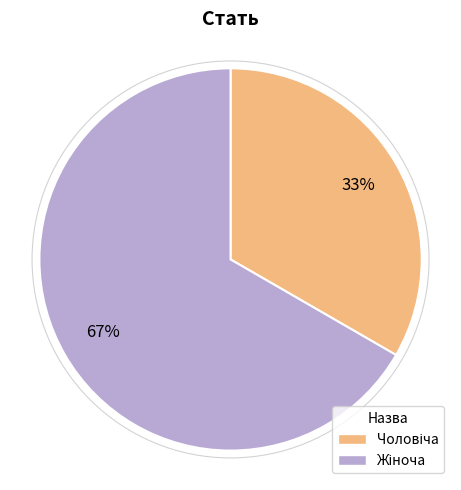

To the nearest percent, what is the average slice percentage?

50%